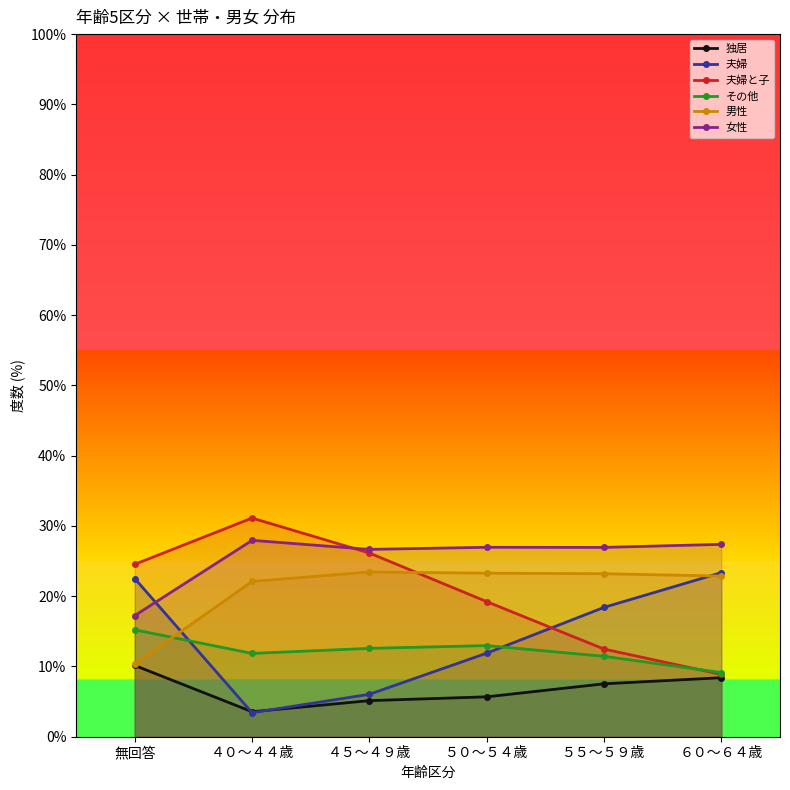

True or false: 女性 has more than 0 points higher than both neighbors.

True